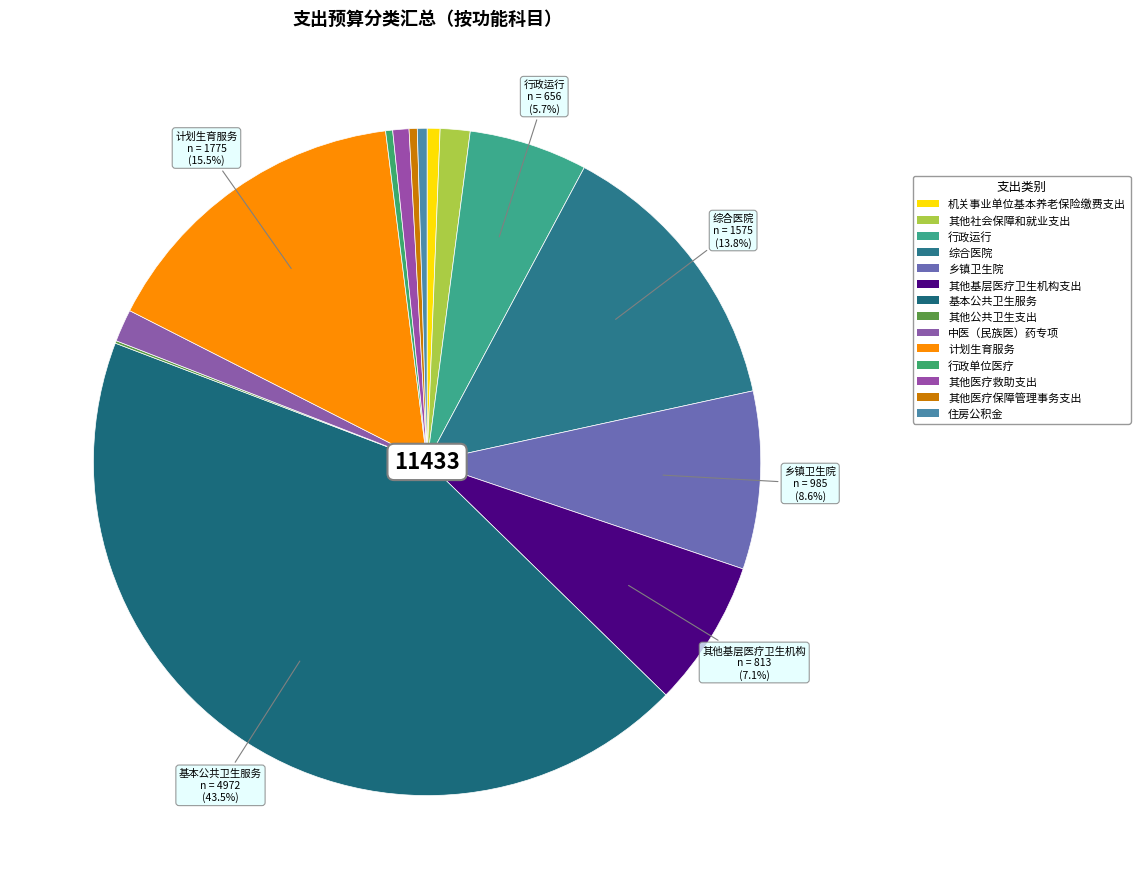

Which slice is the largest?

基本公共卫生服务